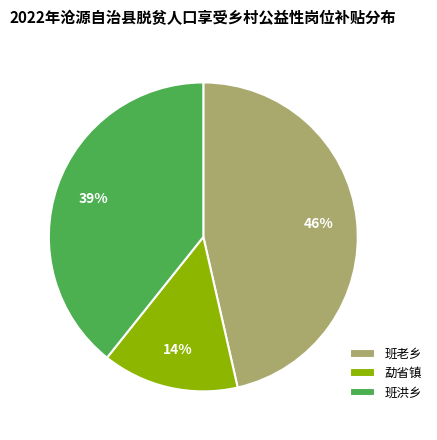

How many segments does this pie chart have?

3